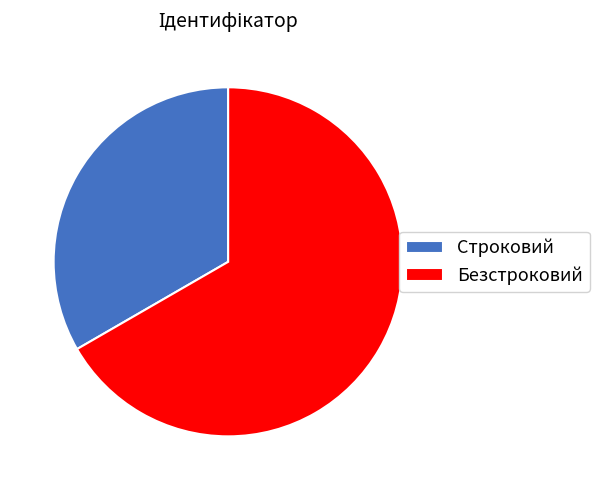

Combined, do Строковий and Безстроковий account for over 50%?

Yes